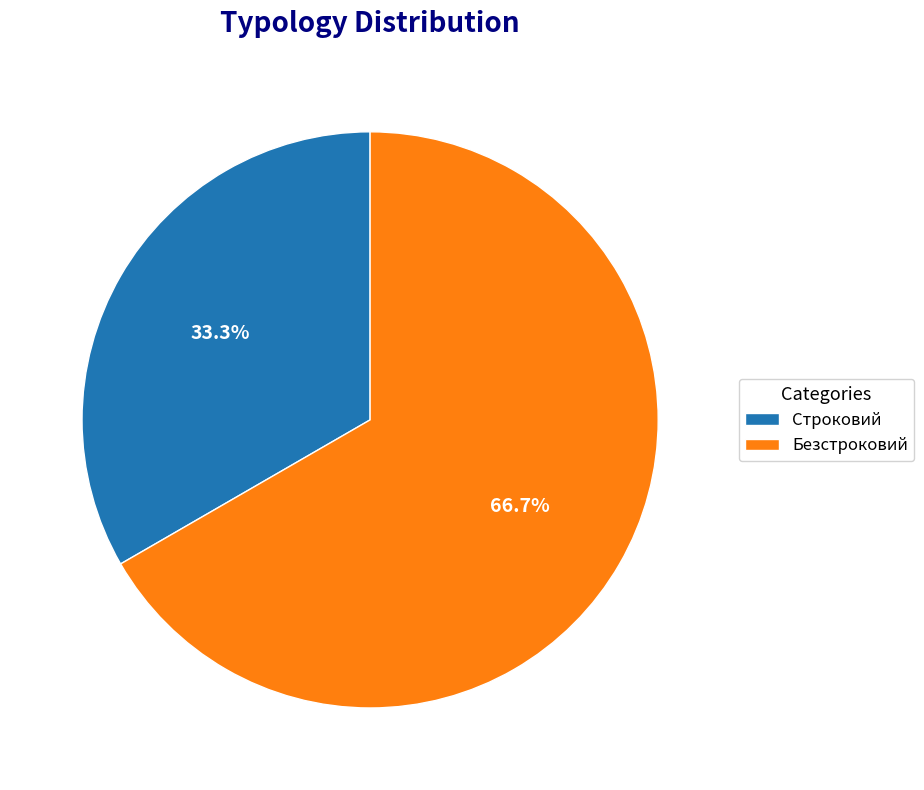

To the nearest percent, what portion does Безстроковий represent?

67%